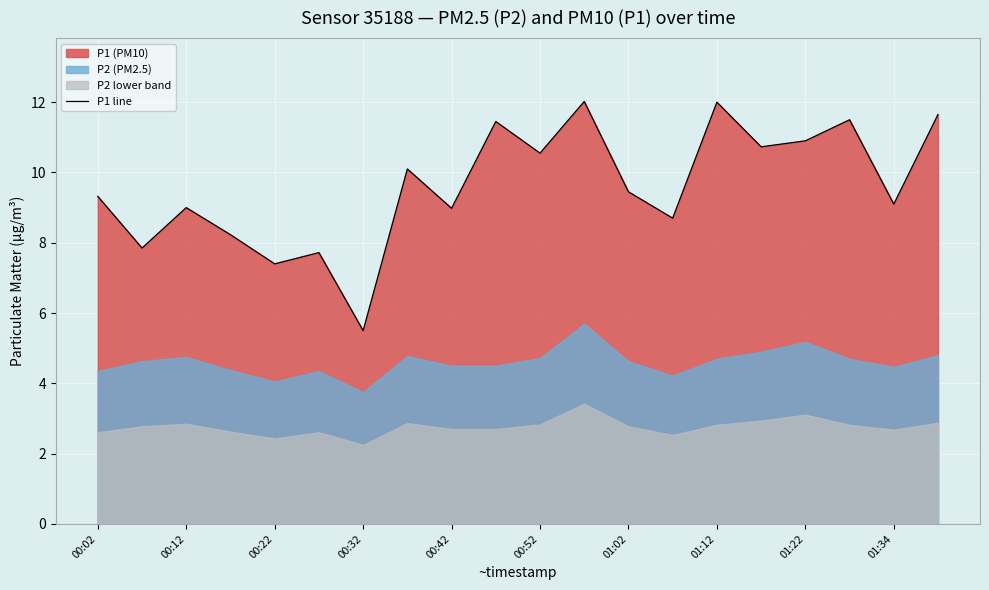

How many interior local peaks (higher than both neighbors) does the data have?

7